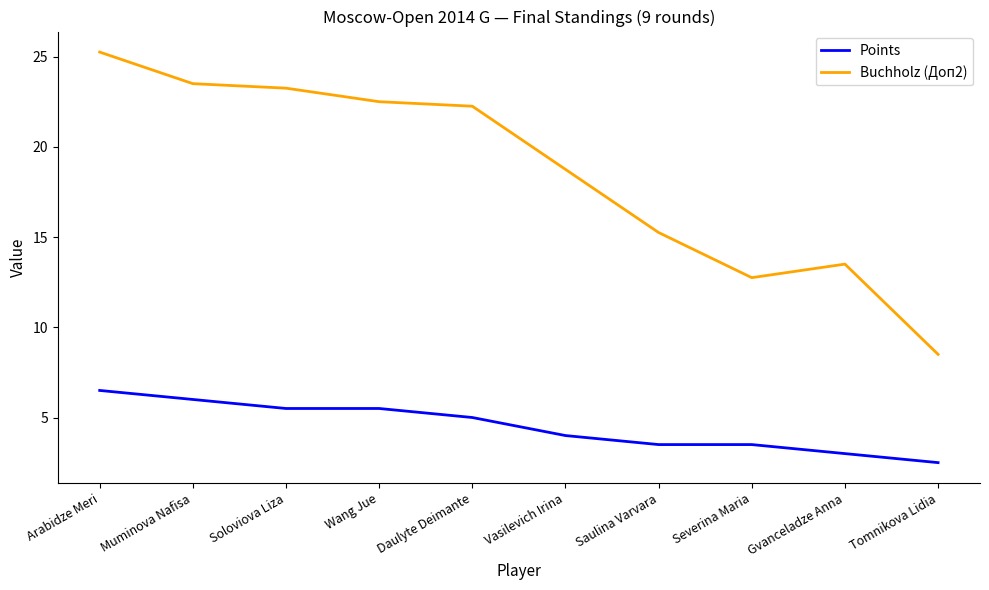

Which series has the widest spread of values?

Buchholz (Доп2)